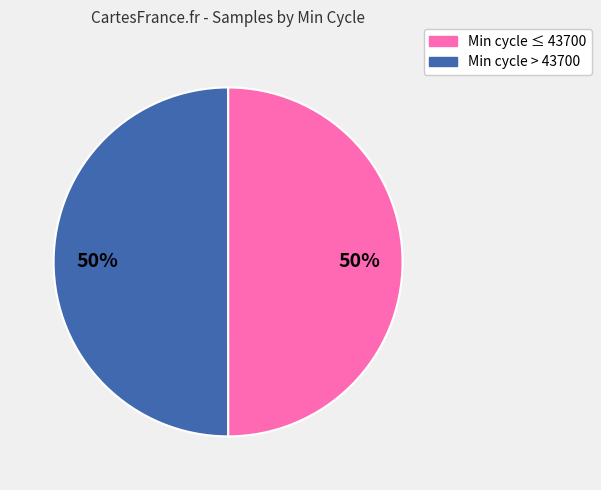

Does any single category account for the majority?

No